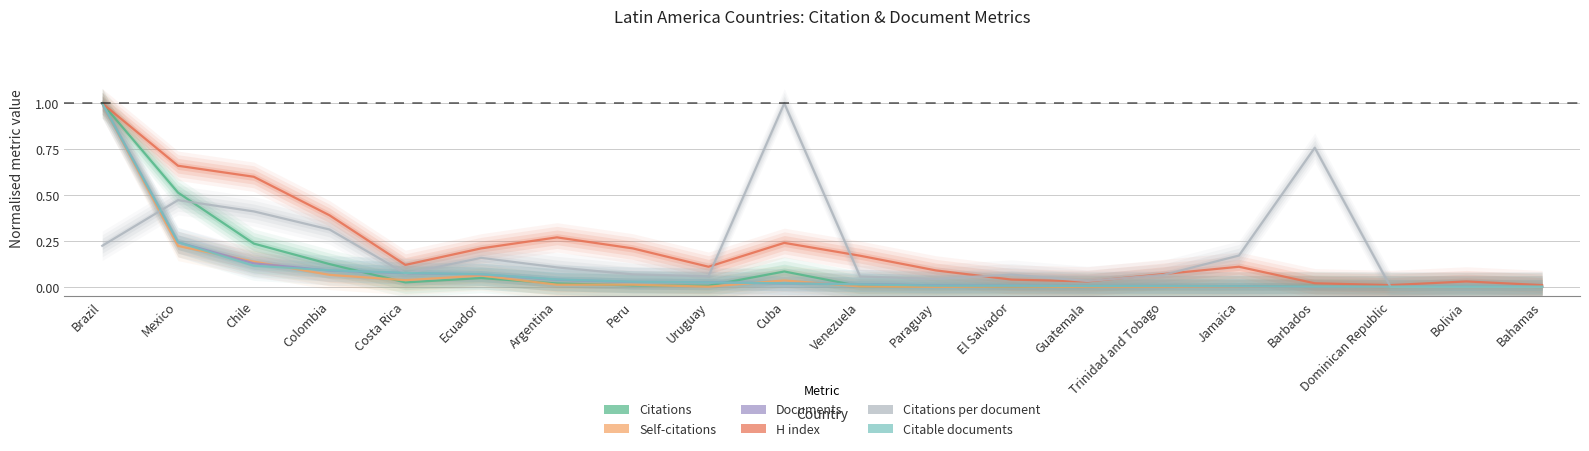

Which series has the widest spread of values?

Citations